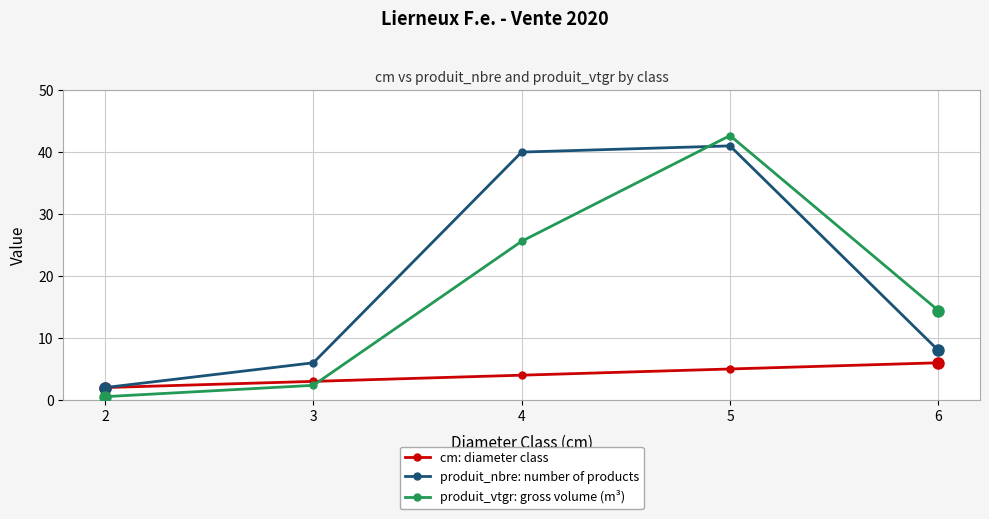

At 3, list the series in order from smallest to largest.

produit_vtgr: gross volume (m³), cm: diameter class, produit_nbre: number of products